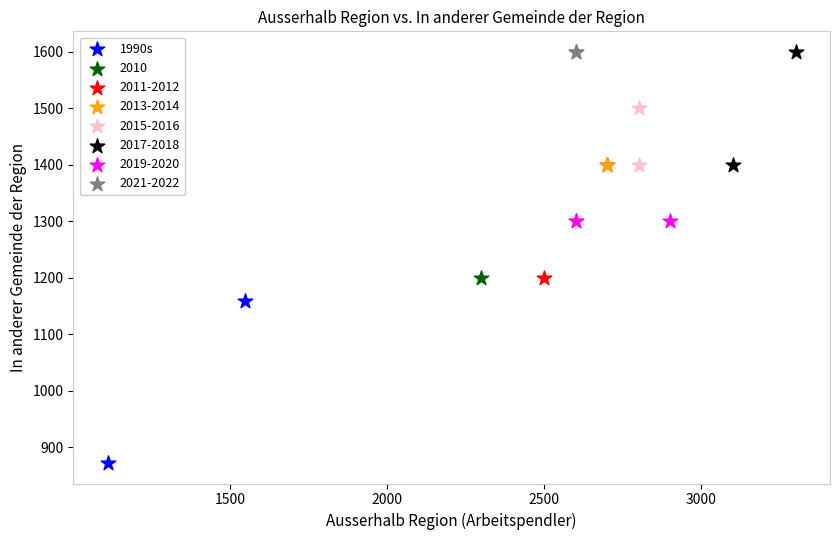

What are all the series names shown in the legend?

1990s, 2010, 2011-2012, 2013-2014, 2015-2016, 2017-2018, 2019-2020, 2021-2022